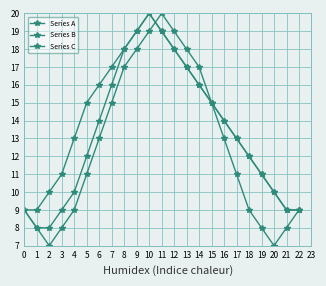

What is the sum of all Series A values?

288